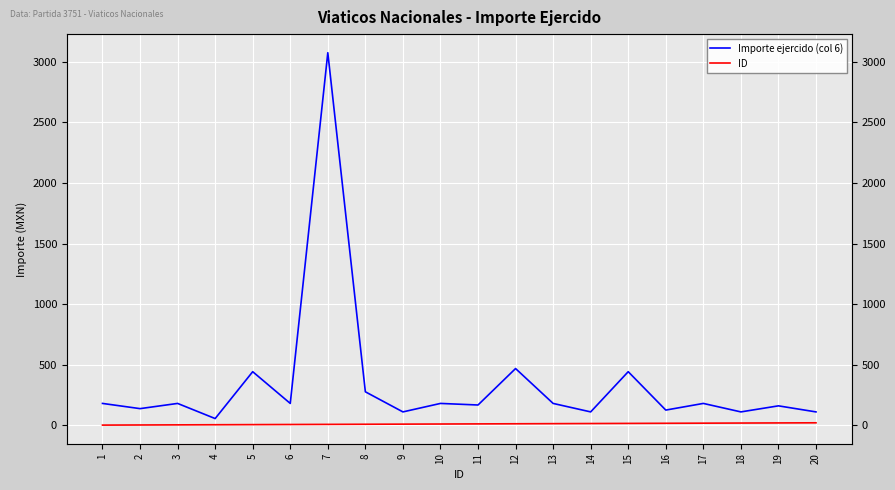

At how many categories does at least one series exceed 1864?

1